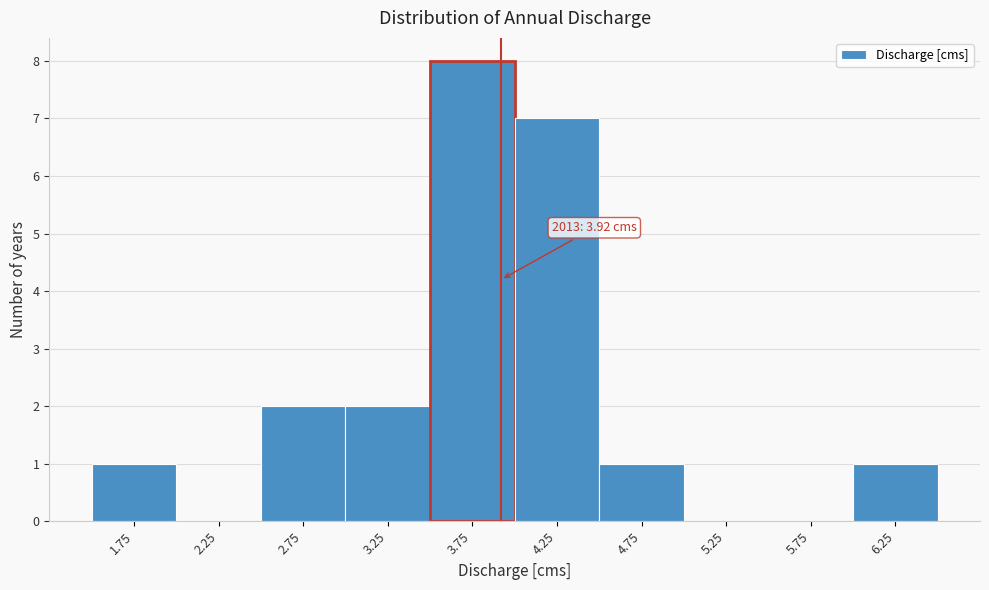

Which range on the x-axis has the tallest bar?

3.5 to 4.0